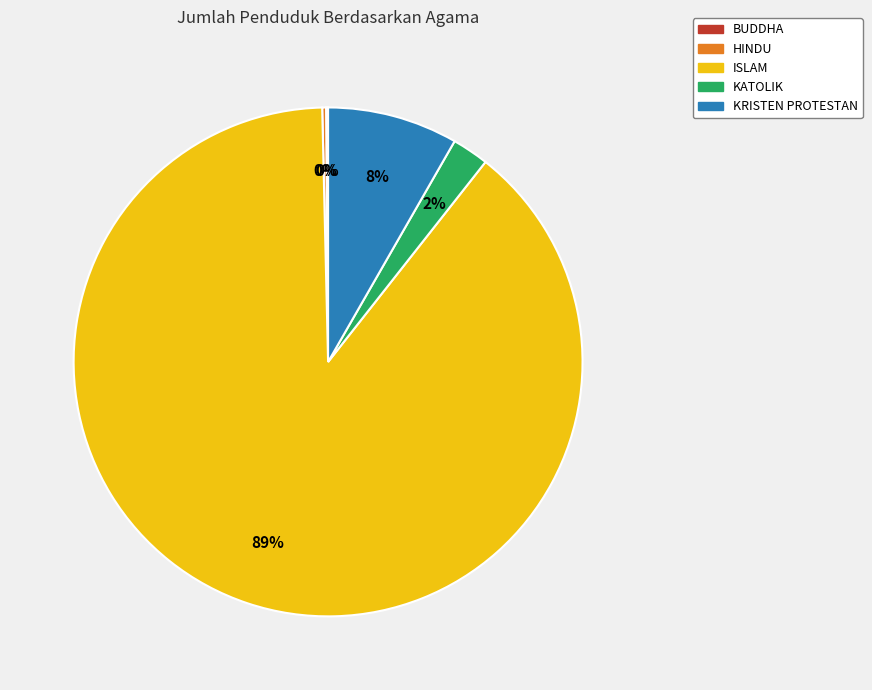

Is it true that KATOLIK is 2% of the pie?

True